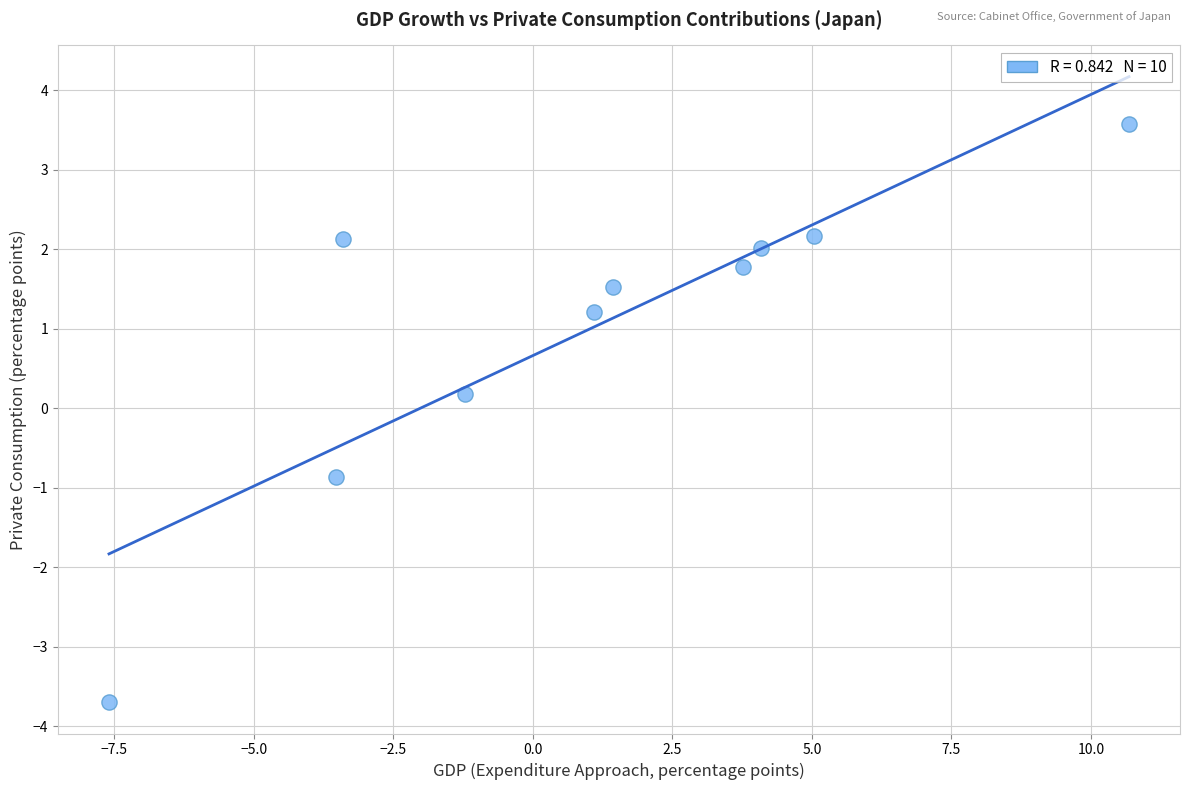

What is the range of X values (max minus min)?

18.3